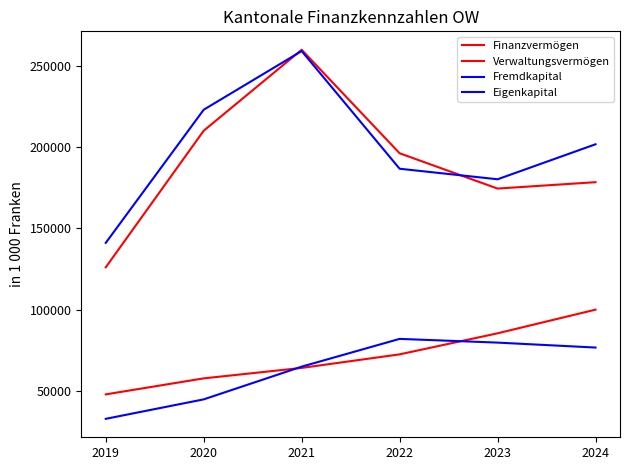

How many lines are shown in the chart?

4